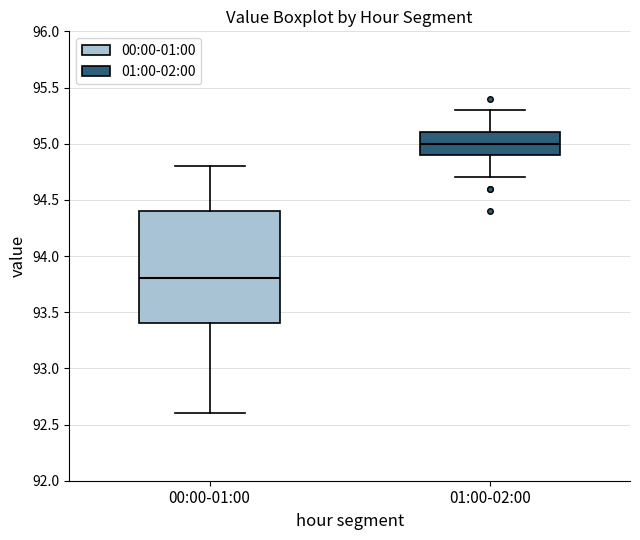

Where is the lower edge of the box for 00:00-01:00 on the y-axis? The values are not printed on the chart, so give them approximately, as read against the axis.

93.4